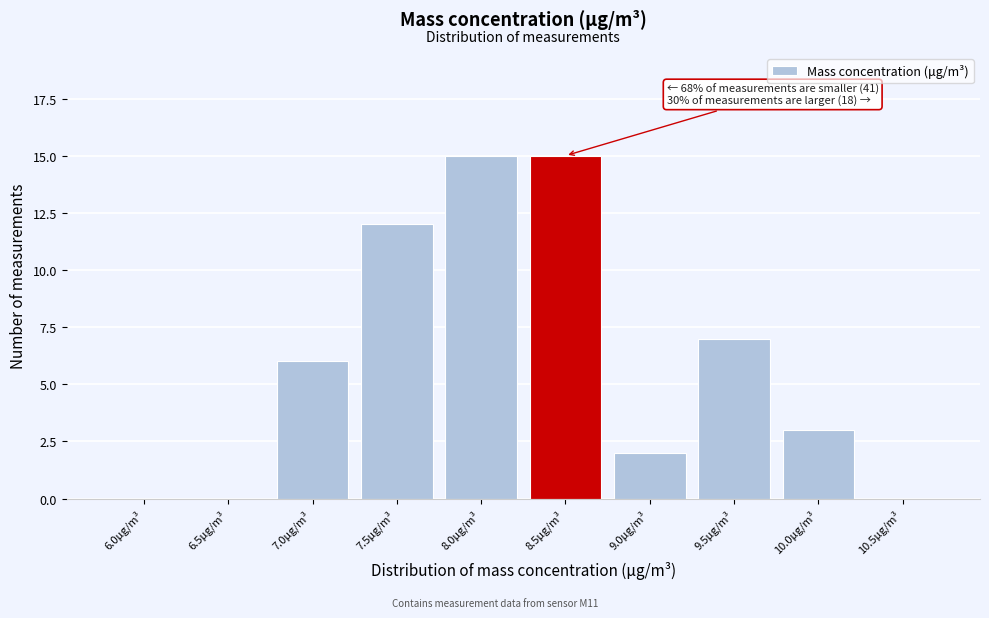

Reading right to left, transcribe all the data shown in this chart.

10.5μg/m³=0	10.0μg/m³=3	9.5μg/m³=7	9.0μg/m³=2	8.5μg/m³=15	8.0μg/m³=15	7.5μg/m³=12	7.0μg/m³=6	6.5μg/m³=0	6.0μg/m³=0